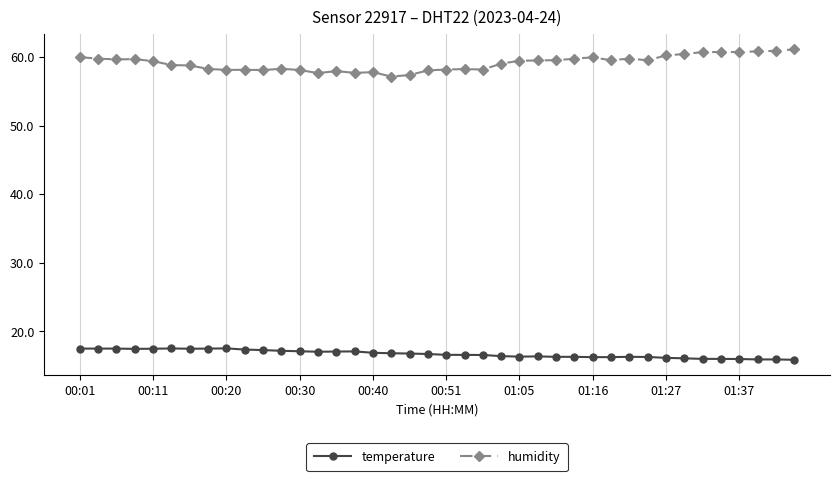

Count the number of categories in the chart.

40